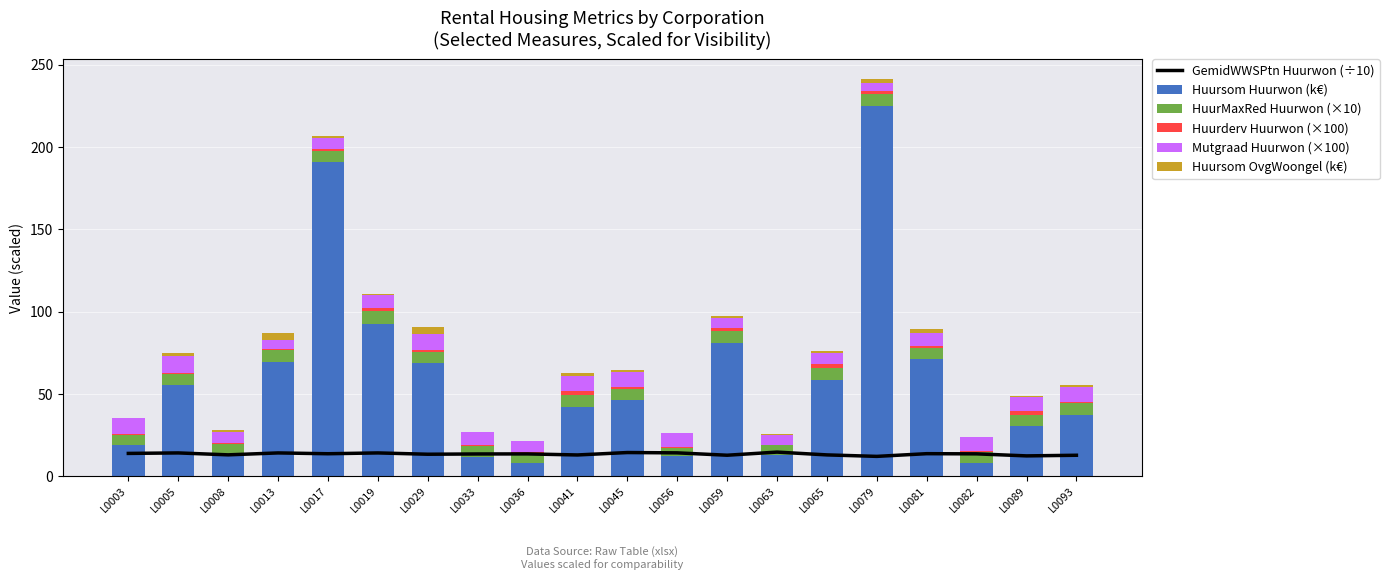

Which category has the highest value across all series?

L0079